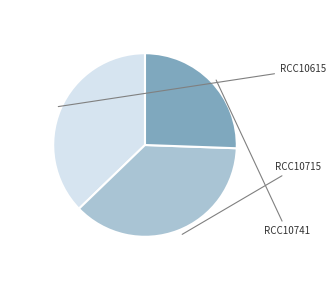

Is there any slice that represents more than half of the pie?

No